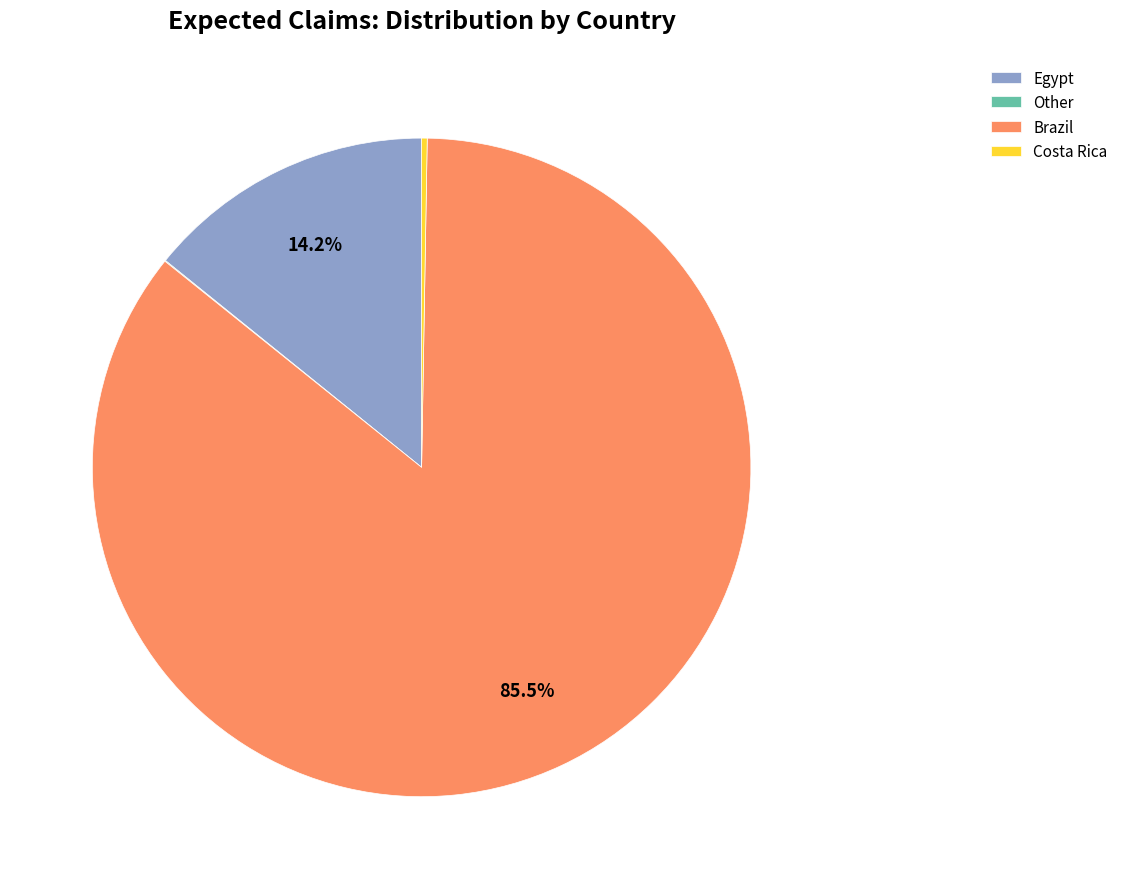

Does Brazil represent more than half of the total?

Yes